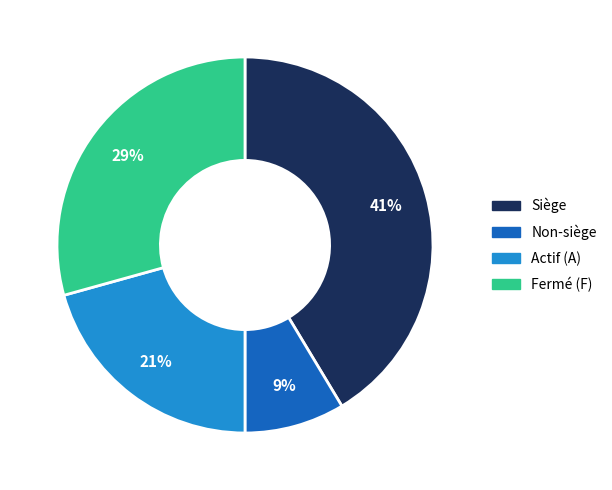

Is there any slice that represents more than half of the pie?

No